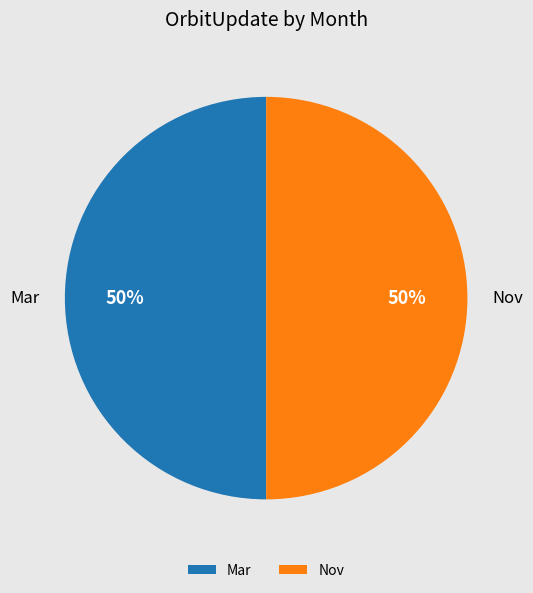

What percentage is the Mar slice, to the nearest percent?

50%